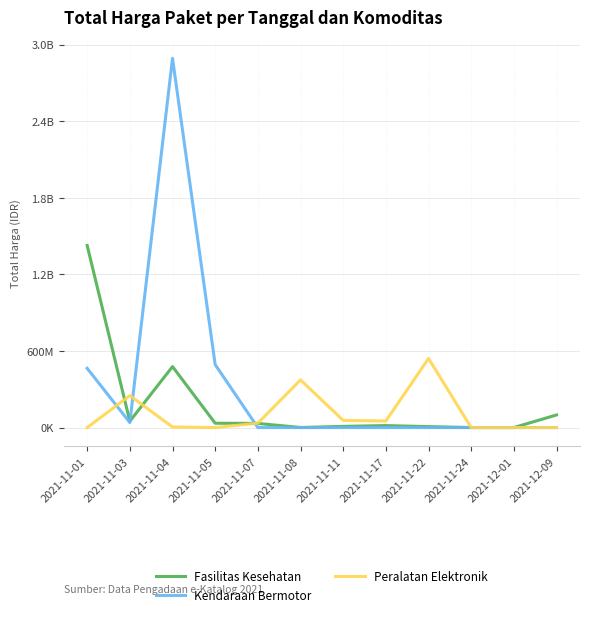

What are all the series names shown in the legend?

Fasilitas Kesehatan, Kendaraan Bermotor, Peralatan Elektronik